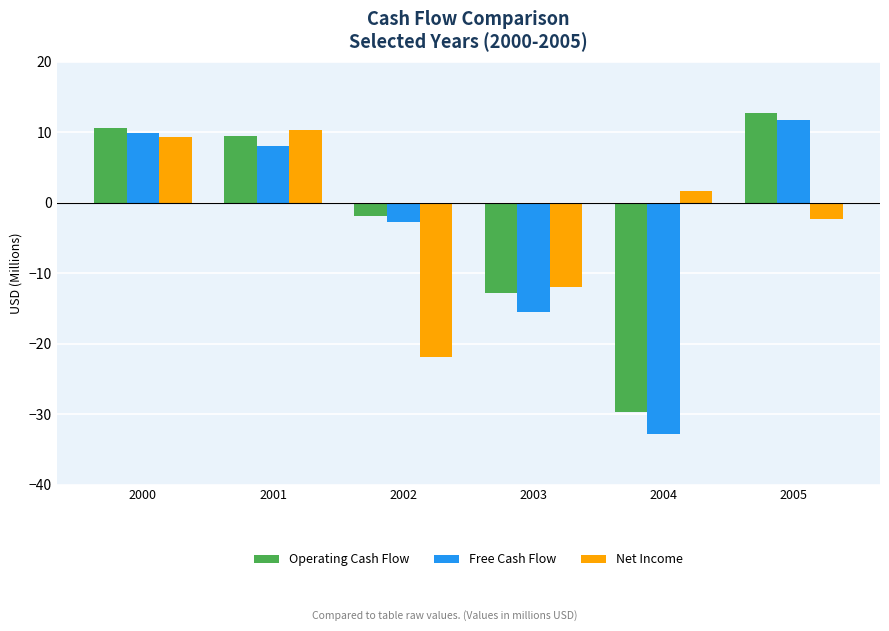

Rank the series at 2003 from lowest to highest value.

Free Cash Flow, Operating Cash Flow, Net Income